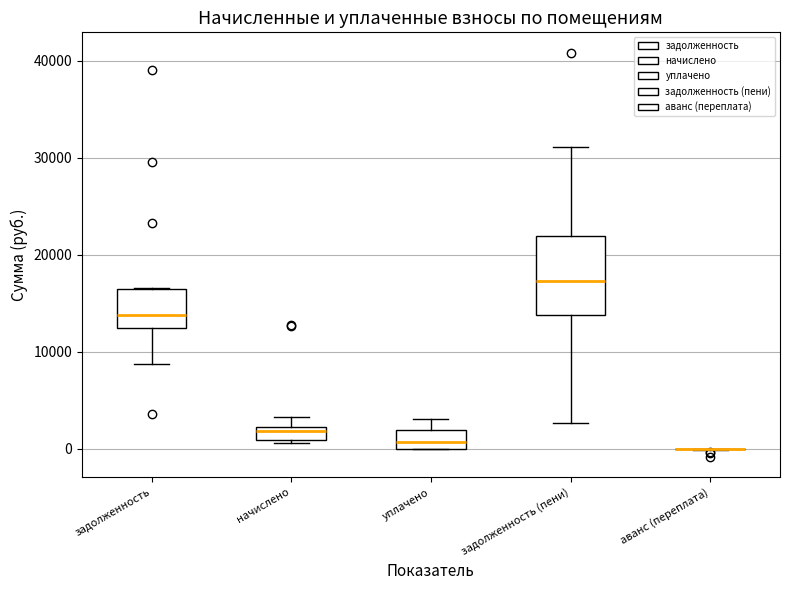

Which box is the tallest, from its lower edge to its upper edge?

задолженность (пени)